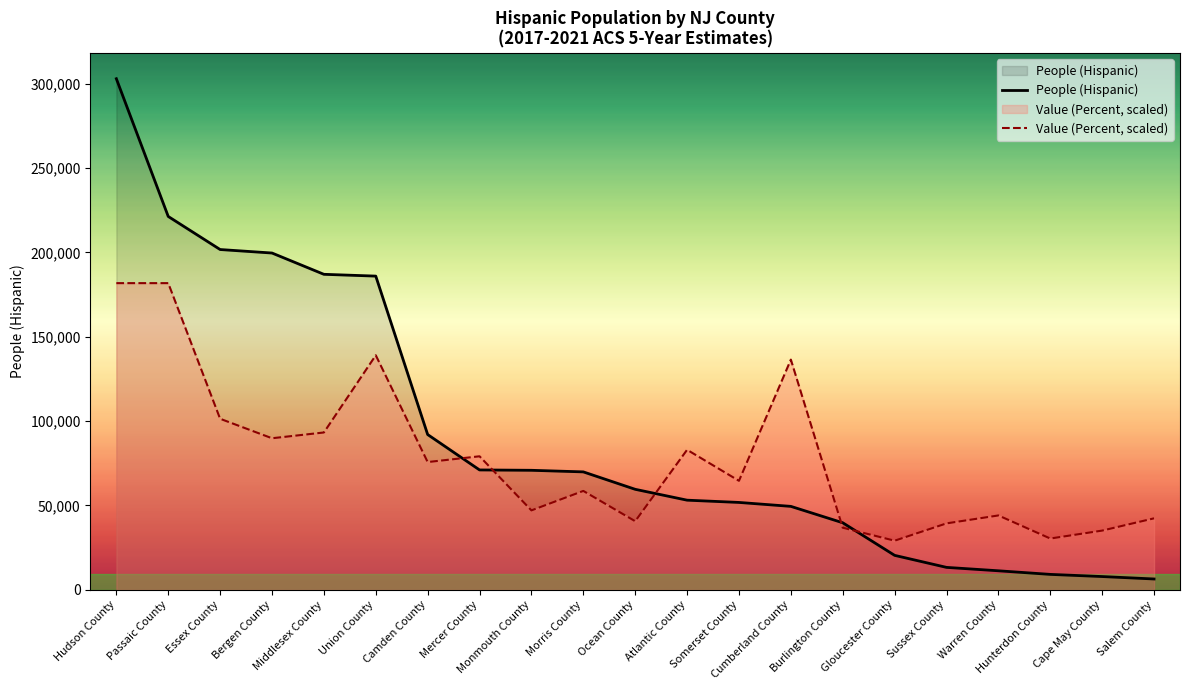

True or false: People (Hispanic) and Value (Percent, scaled) cross at least once.

True